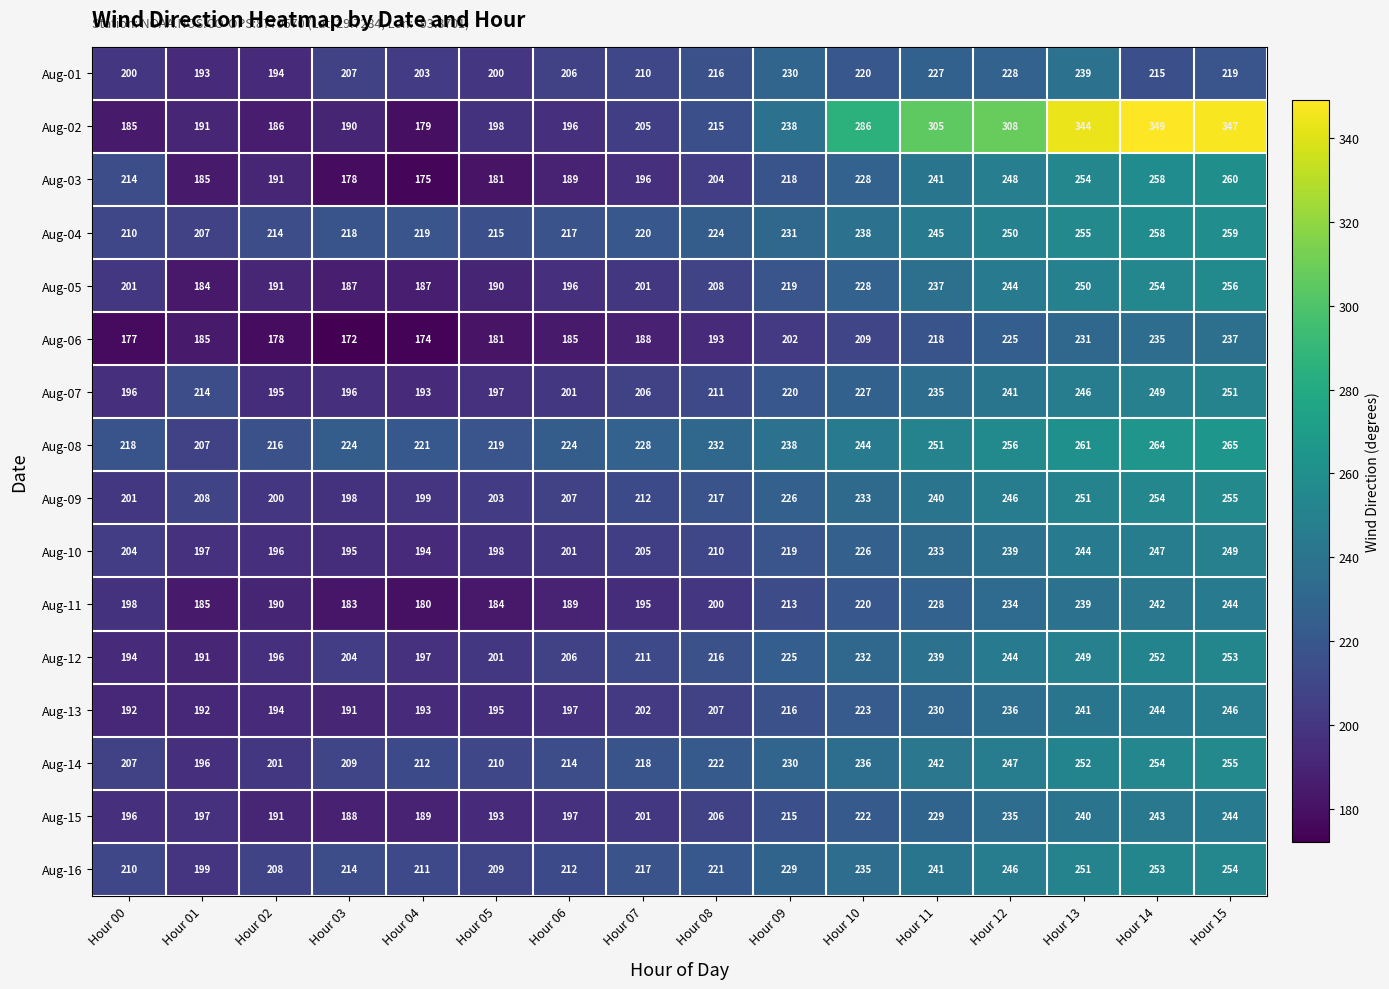

Count the number of data series in this chart.

16